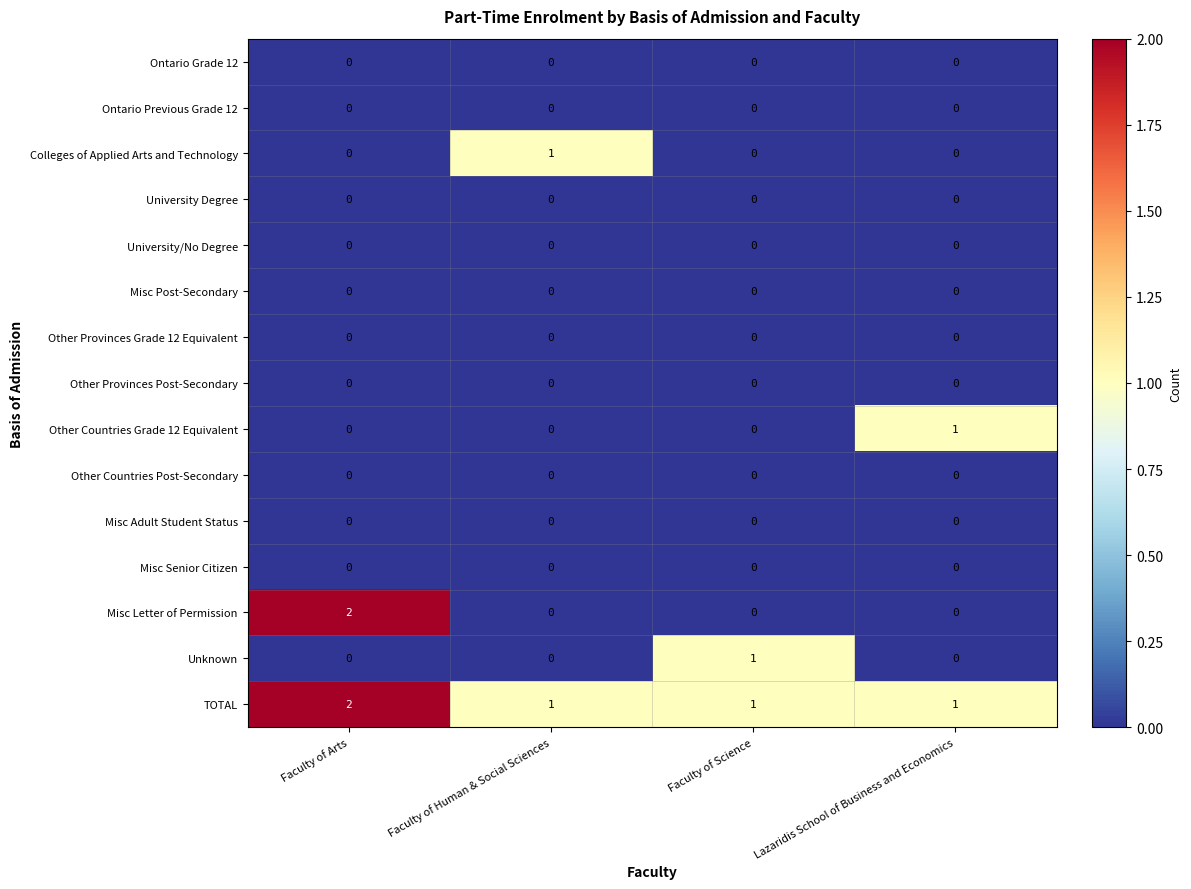

The value of University Degree at Faculty of Arts is 0. True or false?

True